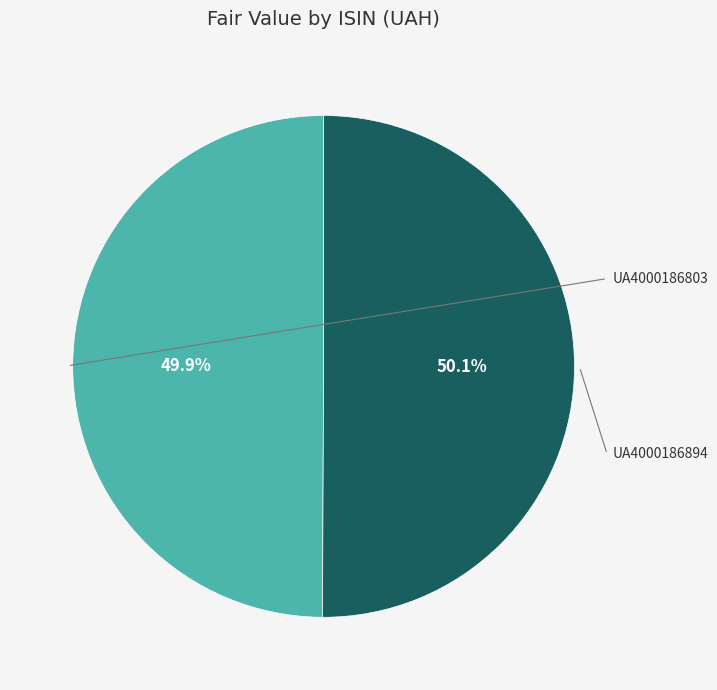

What is the smallest slice in the pie chart?

UA4000186803